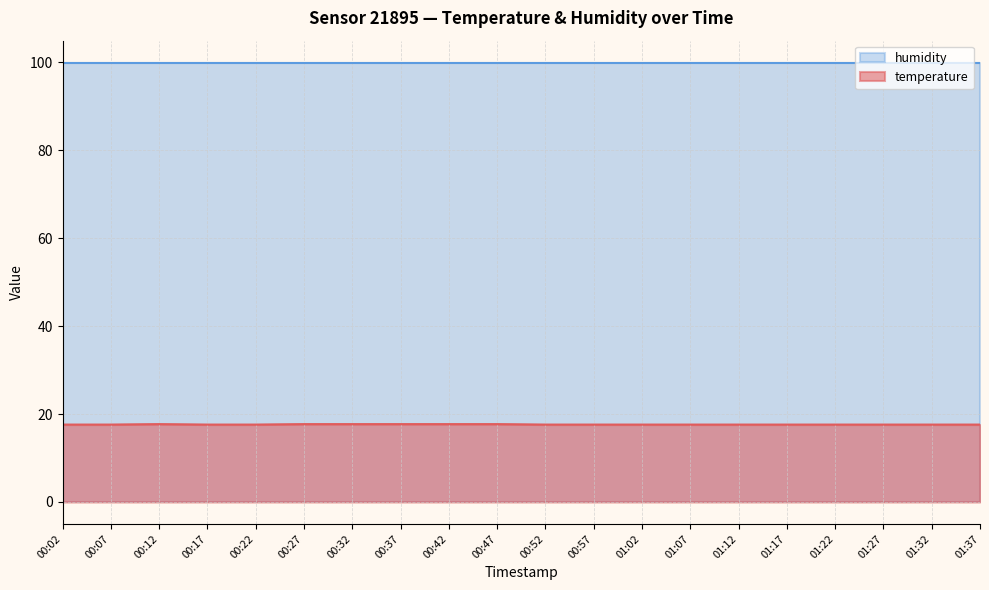

List the labels in order of value, smallest first.

00:02, 00:07, 00:17, 00:22, 00:52, 00:57, 01:02, 01:07, 01:12, 01:17, 01:22, 01:27, 01:32, 01:37, 00:12, 00:27, 00:32, 00:37, 00:42, 00:47